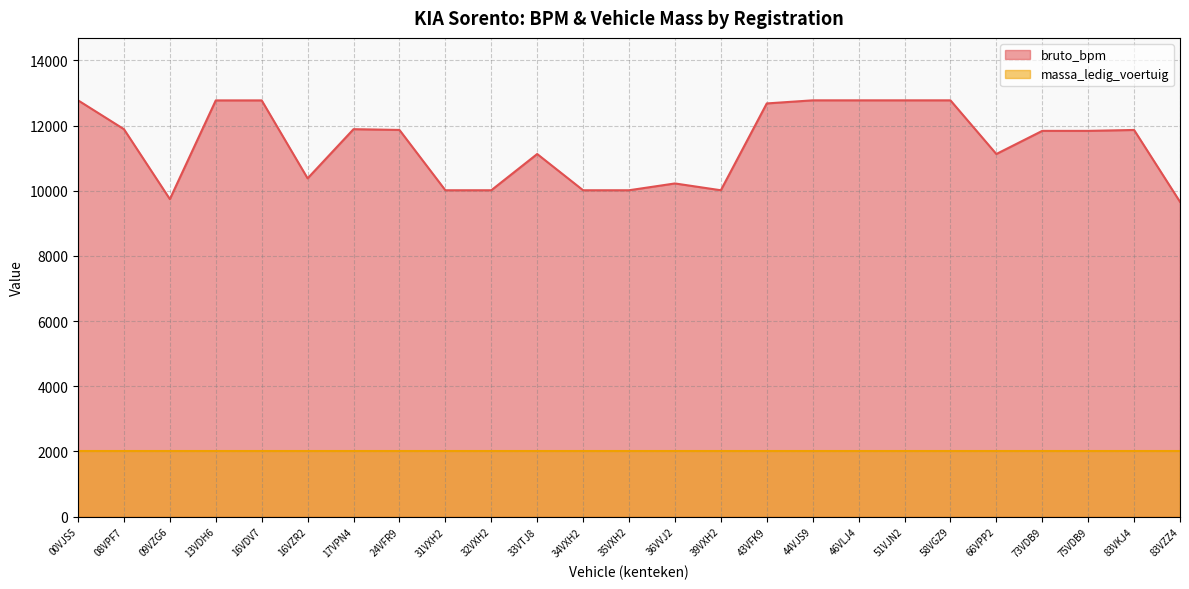

Rank the categories by value from lowest to highest.

83VZZ4, 09VZG6, 31VXH2, 32VXH2, 34VXH2, 35VXH2, 39VXH2, 36VVJ2, 16VZR2, 33VTJ8, 66VPP2, 73VDB9, 75VDB9, 83VKJ4, 24VFR9, 08VPF7, 17VPN4, 43VFK9, 13VDH6, 16VDV7, 00VJS5, 44VJS9, 46VLJ4, 51VJN2, 58VGZ9